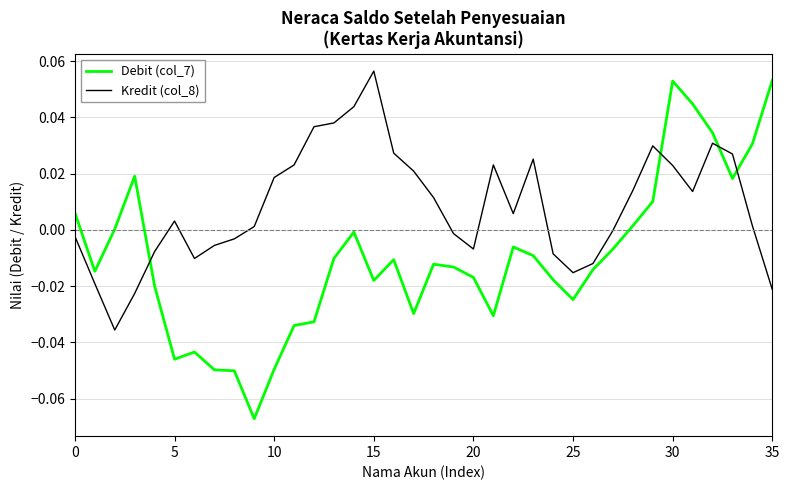

What are all the series names shown in the legend?

Debit (col_7), Kredit (col_8)